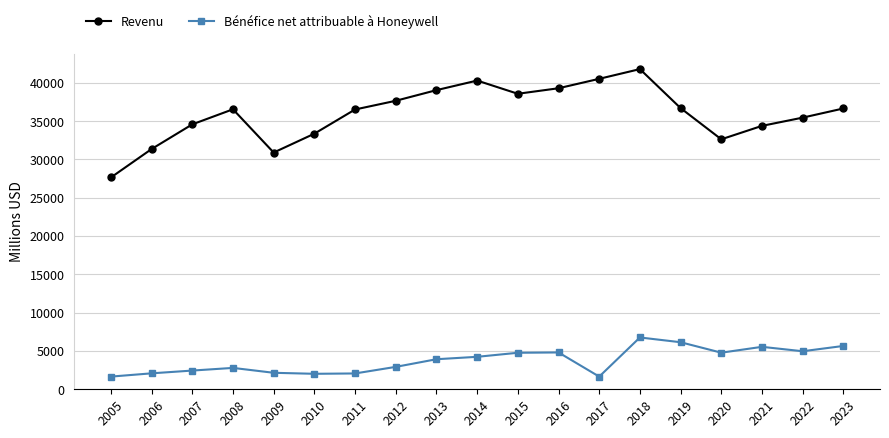

What is the value of the Bénéfice net attribuable à Honeywell point at the 11th from the left?

4768